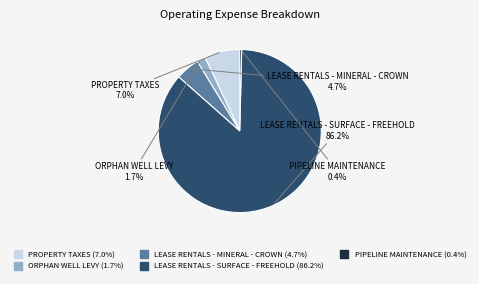

To the nearest percent, what portion does ORPHAN WELL LEVY represent?

2%